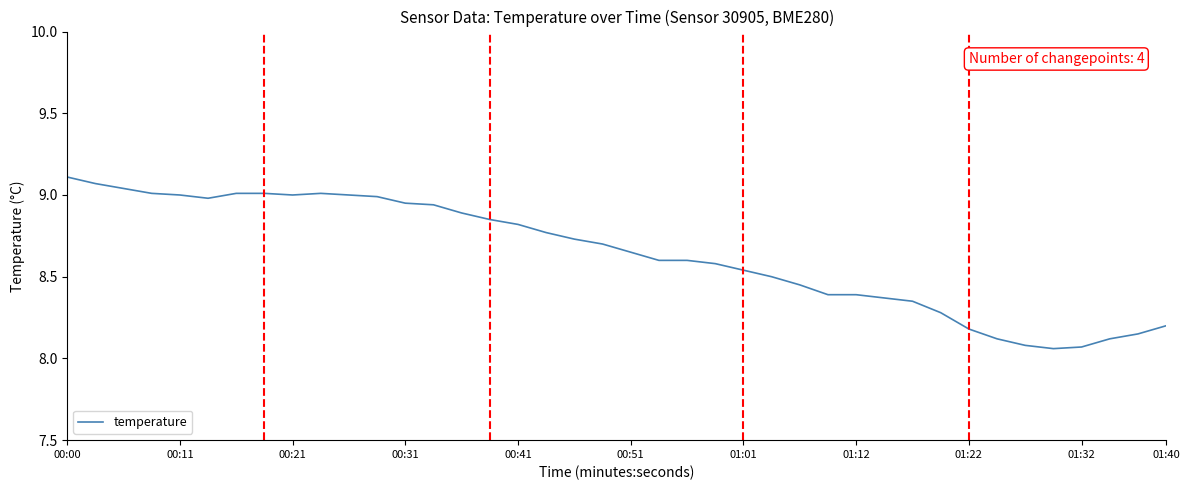

Is it true that the value at 01:22 is 8.2?

True